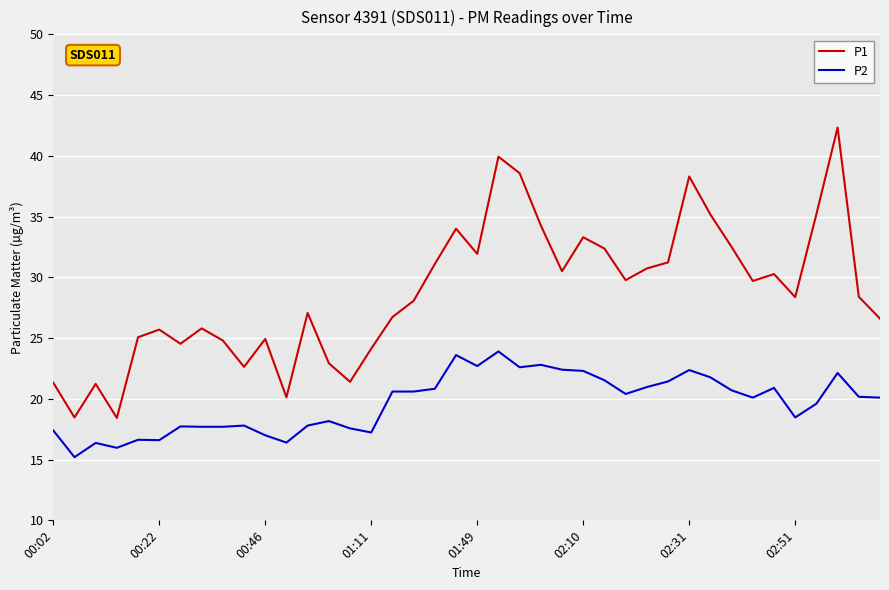

True or false: P2 and P1 cross at least once.

False